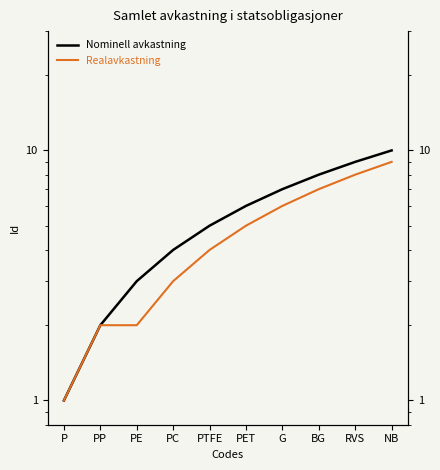

The Nominell avkastning series shows 3 at NB. True or false?

False